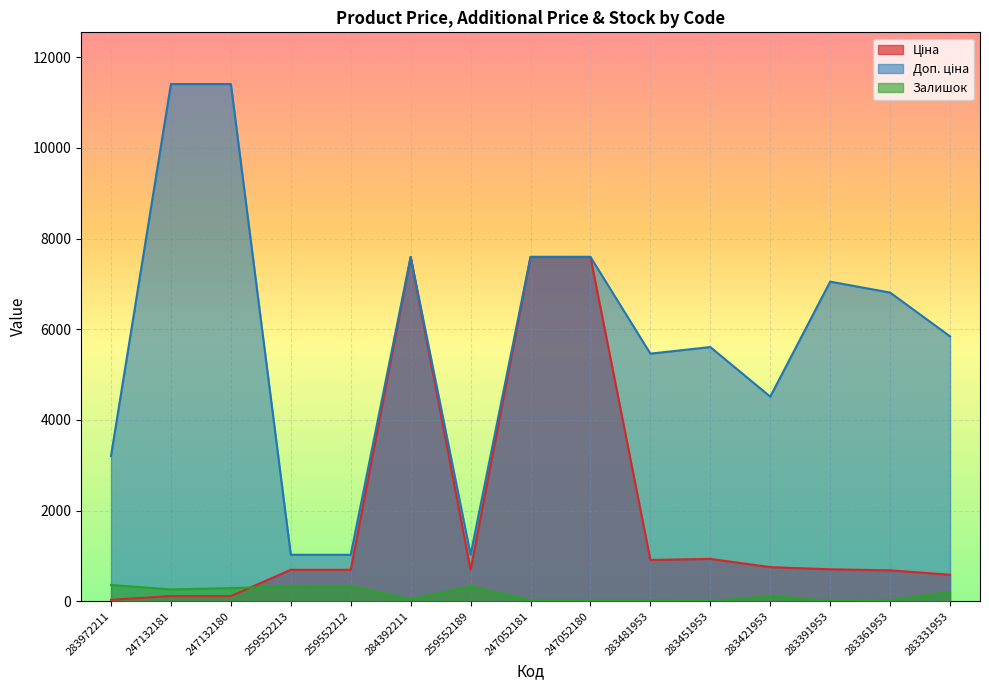

Count the number of categories in the chart.

15